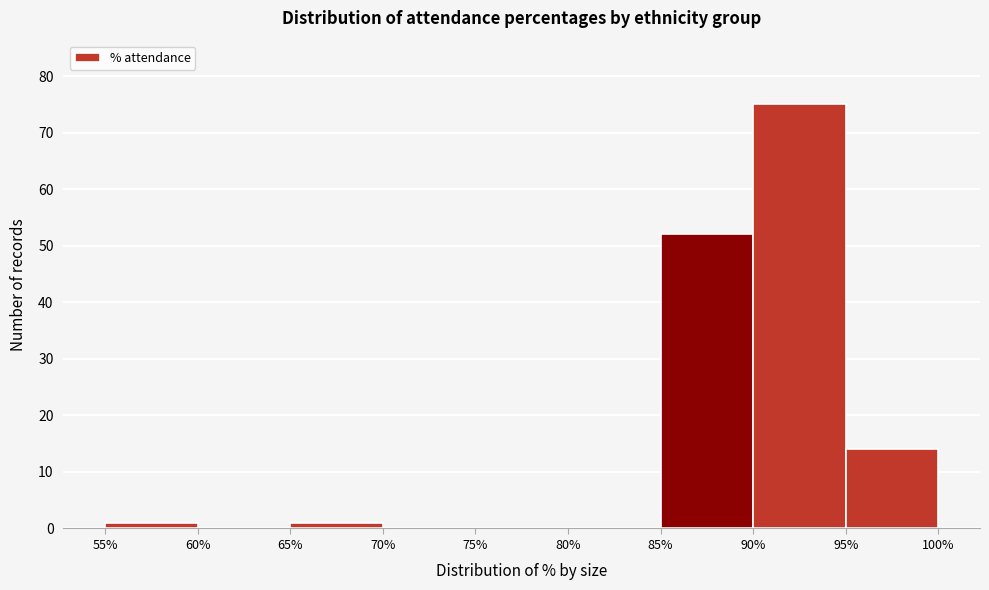

Reading left to right, transcribe this chart: for each bar, give the range it covers on the x-axis and its height. The values are not printed on the chart, so give them approximately, as read against the axis.

55% to 60%: 1
60% to 65%: 0
65% to 70%: 1
70% to 75%: 0
75% to 80%: 0
80% to 85%: 0
85% to 90%: 52
90% to 95%: 75
95% to 100%: 14